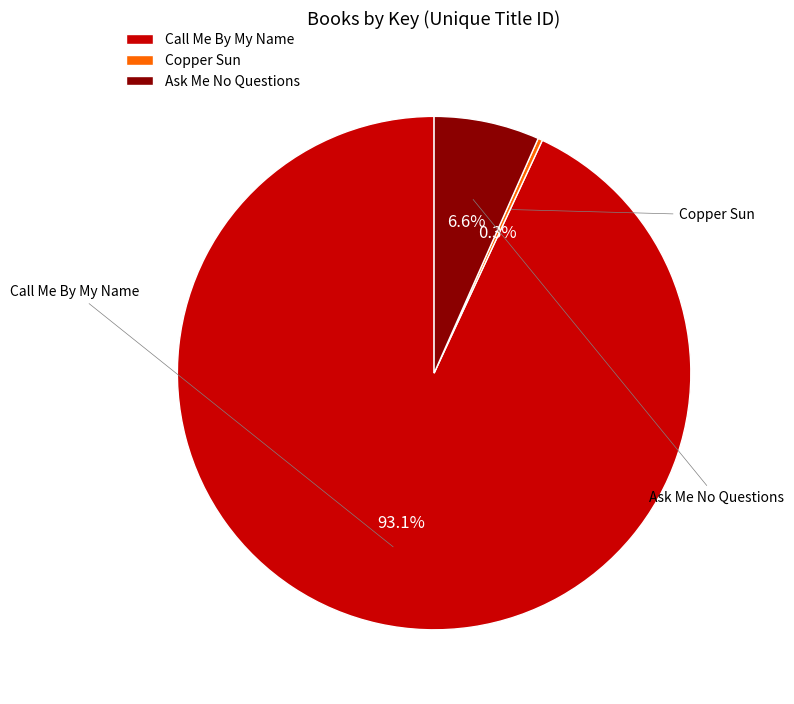

What is the majority slice?

Call Me By My Name